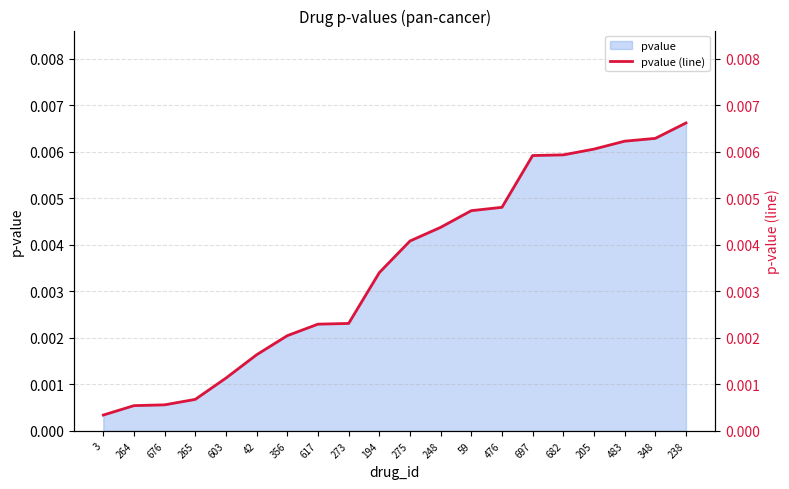

At which label does pvalue reach its minimum?

3